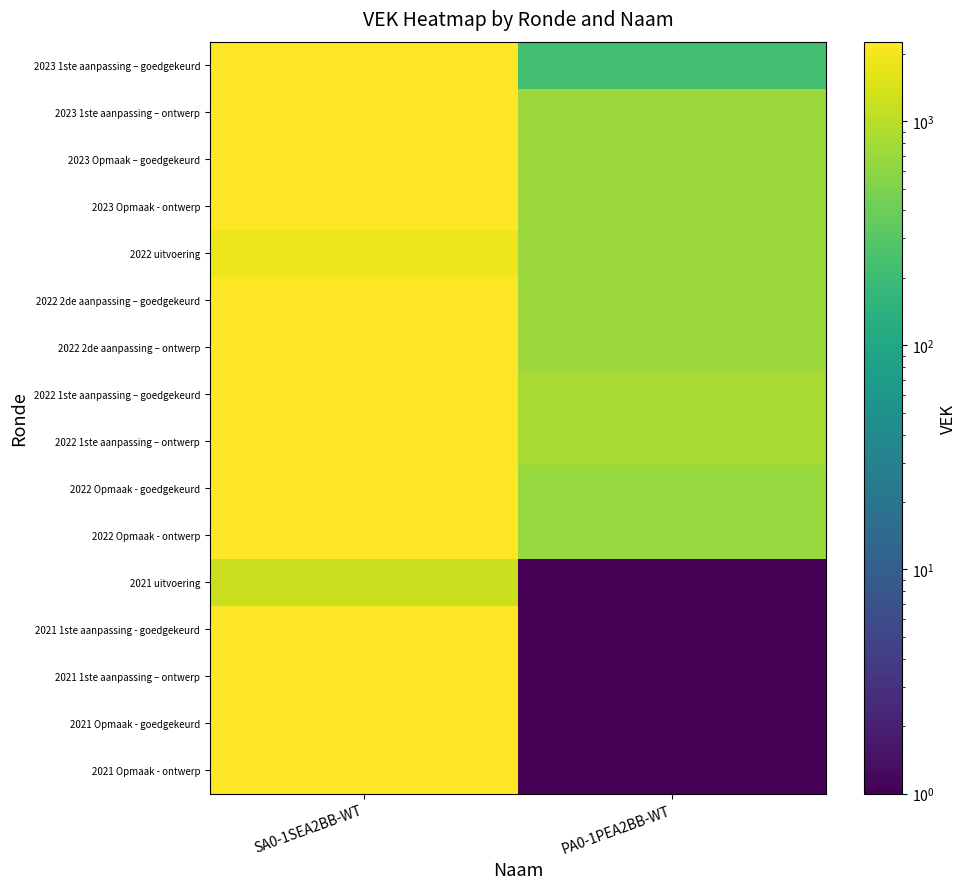

At how many categories does at least one series exceed 310?

2